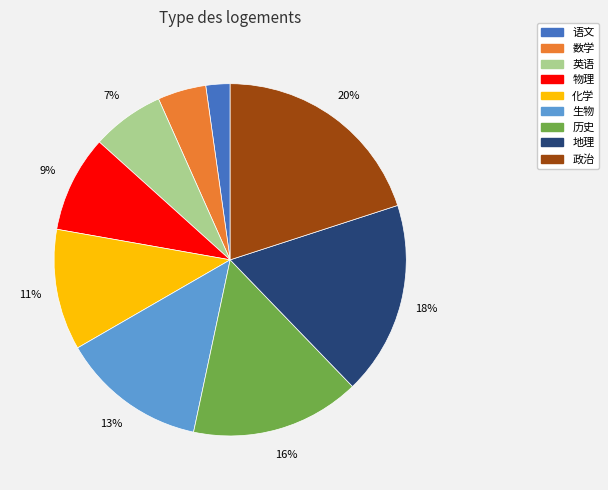

Is there any slice that represents more than half of the pie?

No